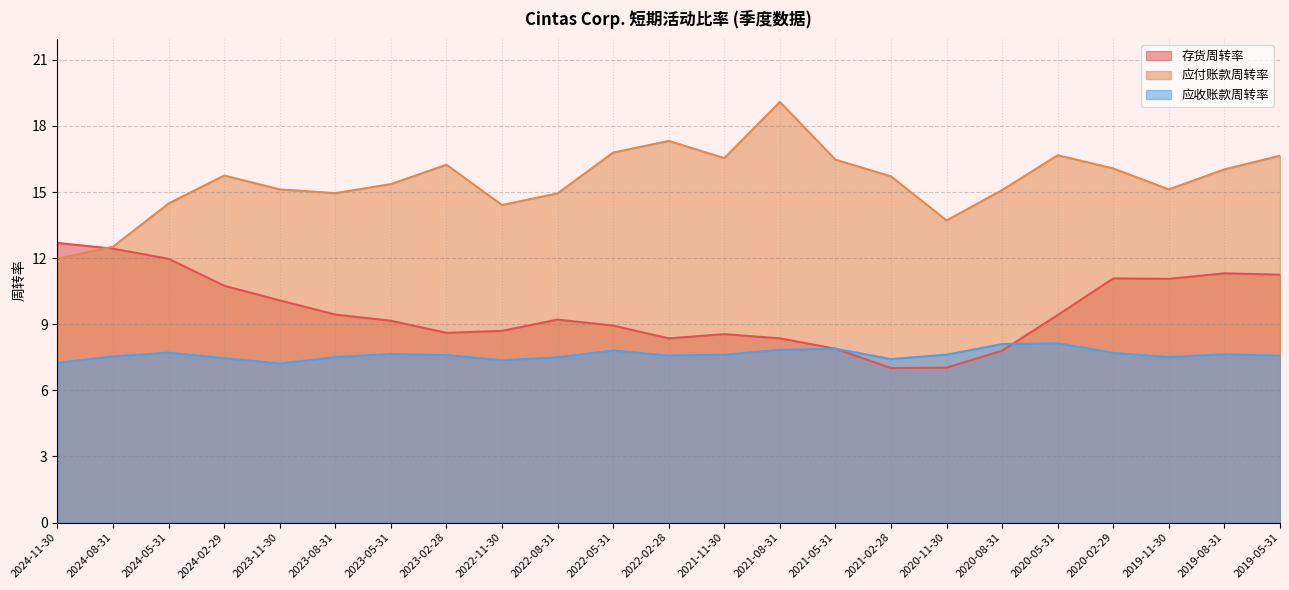

Rank the series by their average value, from highest to lowest.

应付账款周转率, 存货周转率, 应收账款周转率